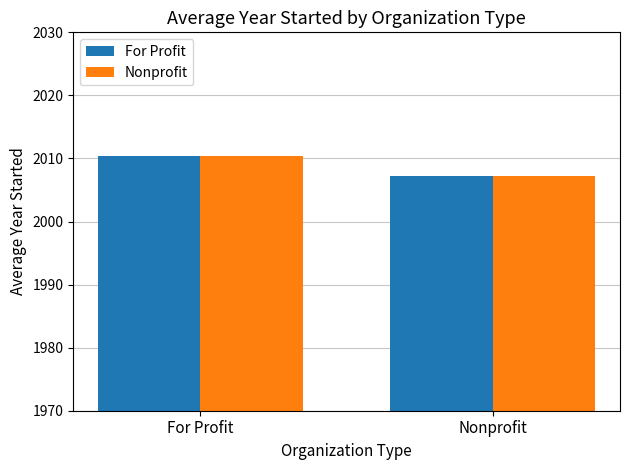

Reading left to right, list all the values displayed in this chart.

For Profit: For Profit=2010.4	Nonprofit=2007.1
Nonprofit: For Profit=2010.4	Nonprofit=2007.1